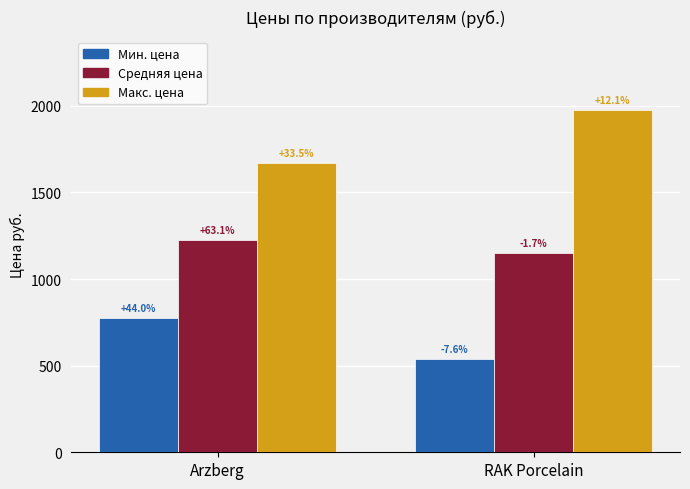

Between Arzberg and RAK Porcelain, which is larger?

Arzberg